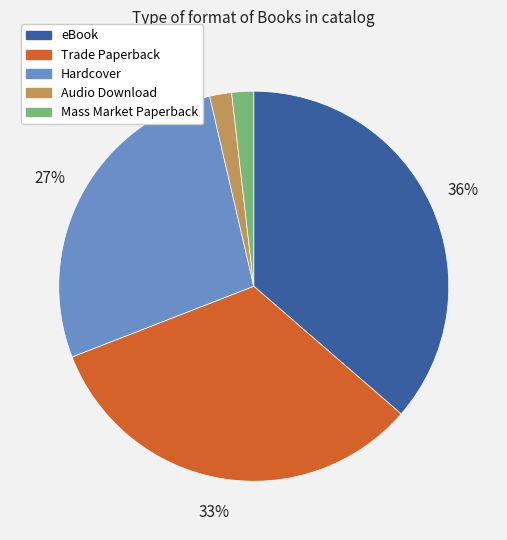

Is it true that Hardcover is 16% of the pie?

False